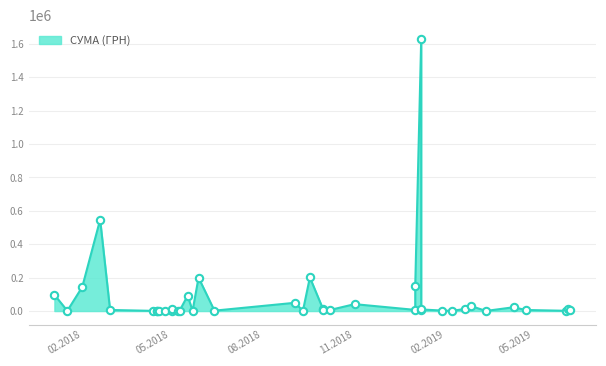

What is the ratio of the value at 08.01.2019 to the value at 19.04.2018?

16.4